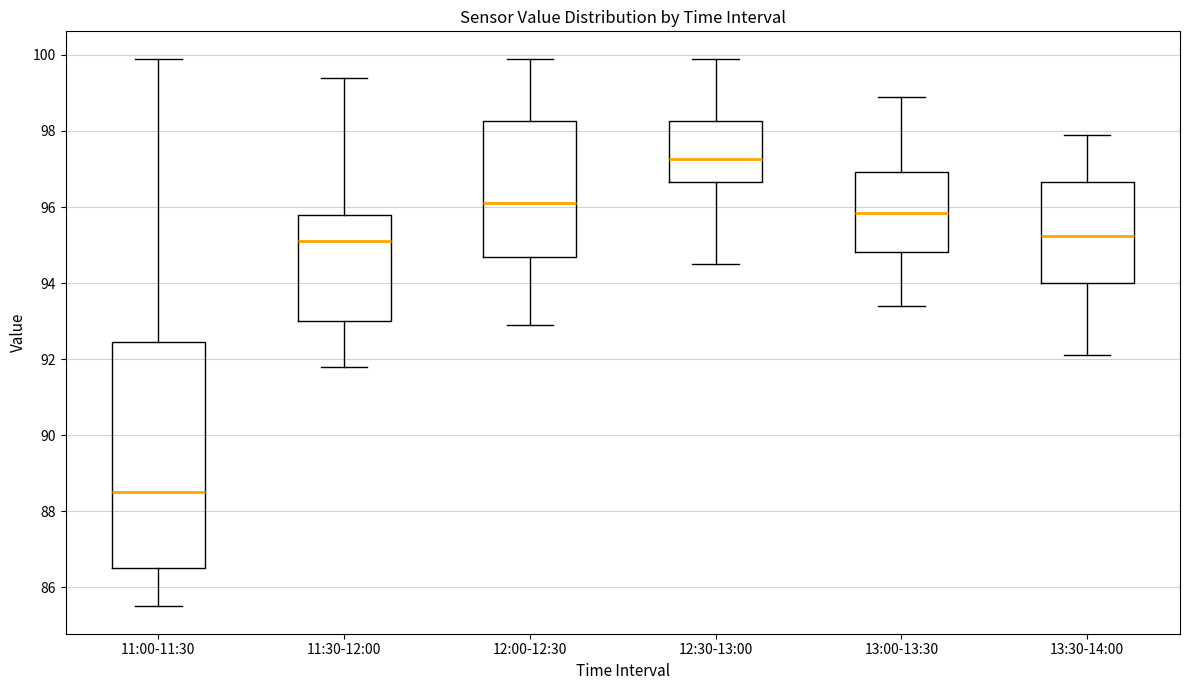

Where does the median line of the box for 13:30-14:00 sit on the y-axis? The values are not printed on the chart, so give them approximately, as read against the axis.

95.2